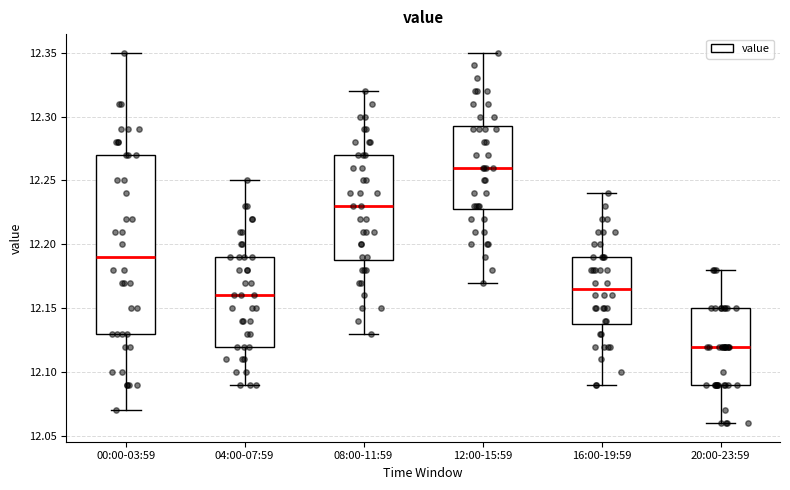

Comparing the boxes themselves (not the whiskers), which one is the tallest?

00:00-03:59